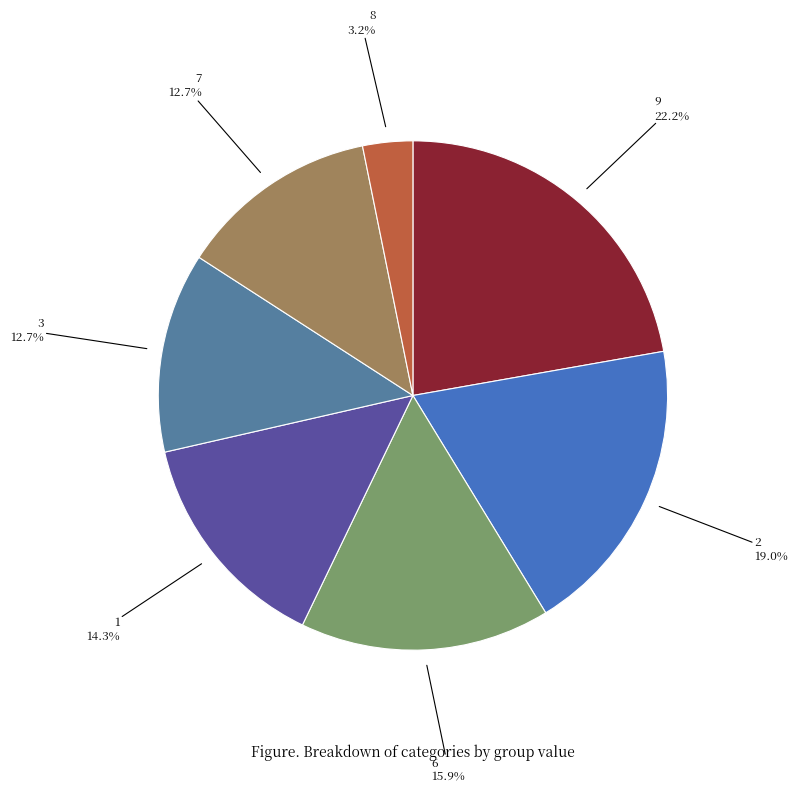

Is there any slice that represents more than half of the pie?

No